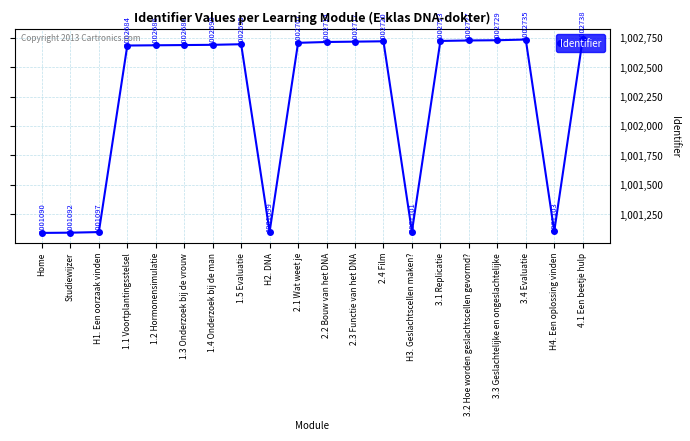

Rank the categories by value from lowest to highest.

Home, Studiewijzer, H1. Een oorzaak vinden, H2. DNA, H3. Geslachtscellen maken?, H4. Een oplossing vinden, 1.1 Voortplantingsstelsel, 1.2 Hormonensimulatie, 1.3 Onderzoek bij de vrouw, 1.4 Onderzoek bij de man, 1.5 Evaluatie, 2.1 Wat weet je, 2.2 Bouw van het DNA, 2.3 Functie van het DNA, 2.4 Film, 3.1 Replicatie, 3.2 Hoe worden geslachtscellen gevormd?, 3.3 Geslachtelijke en ongeslachtelijke, 3.4 Evaluatie, 4.1 Een beetje hulp